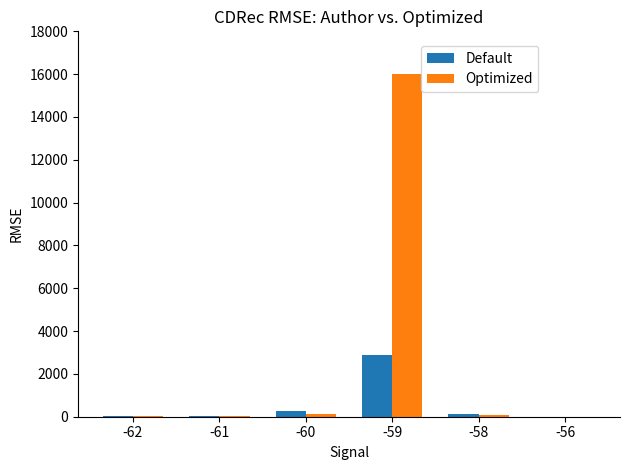

At which category is the sum across all series the highest?

-59